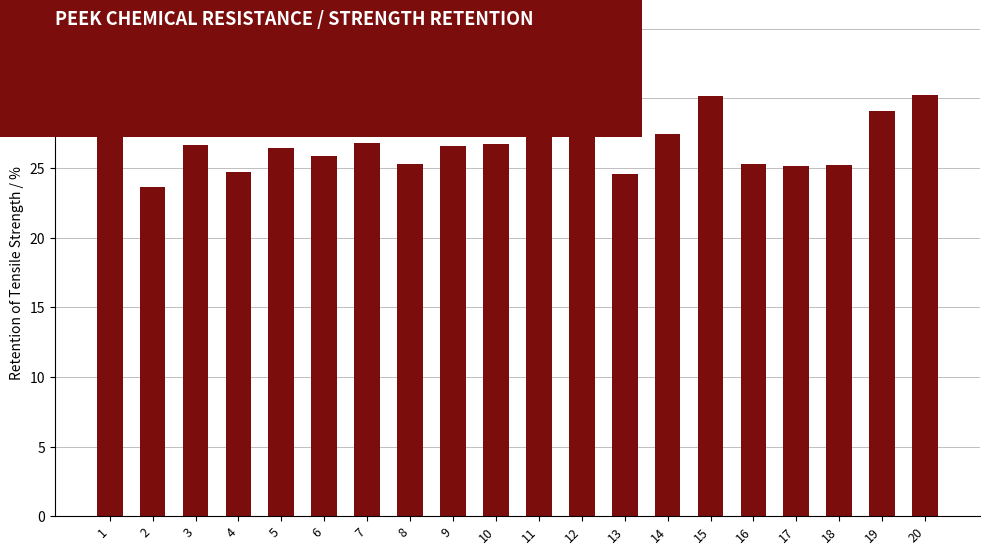

What value does the data have at 6?

25.9